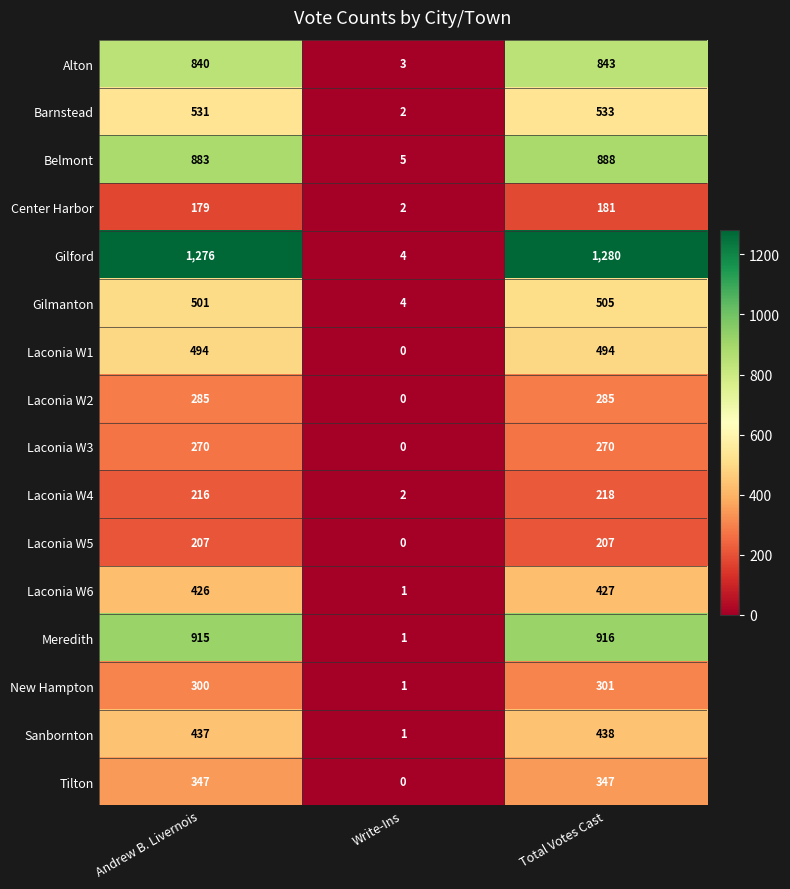

What is the difference between the second highest and minimum values in the Belmont series?

878